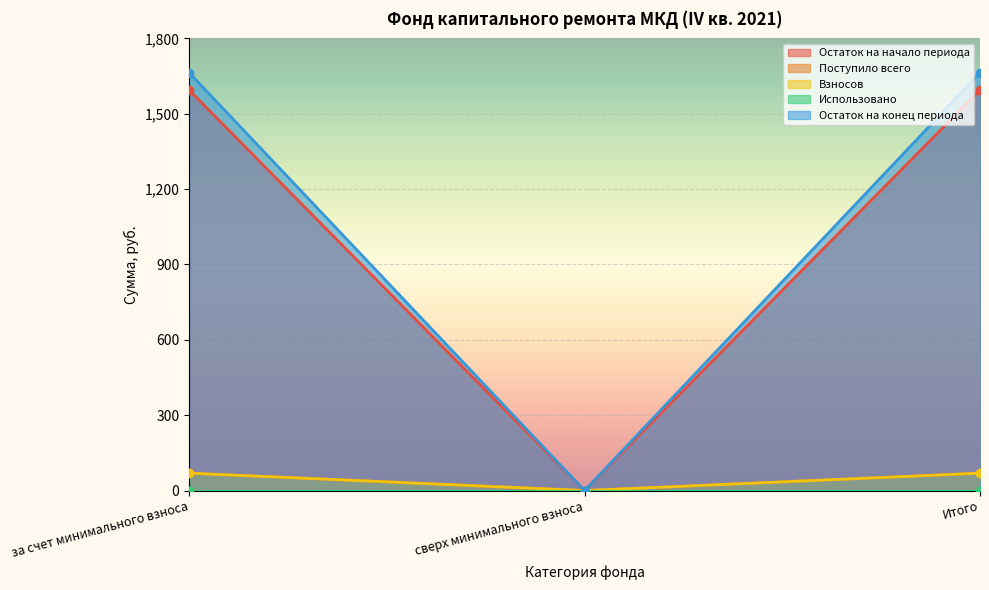

What is the difference between the maximum and minimum values in the Поступило всего series?

1594.3